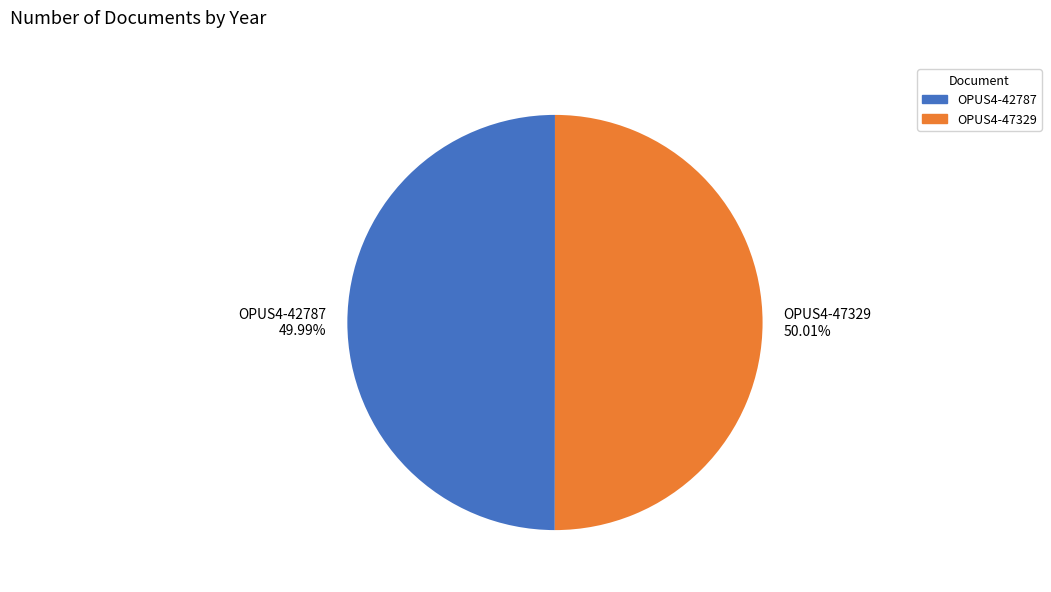

To the nearest percent, what portion does OPUS4-47329 represent?

50%